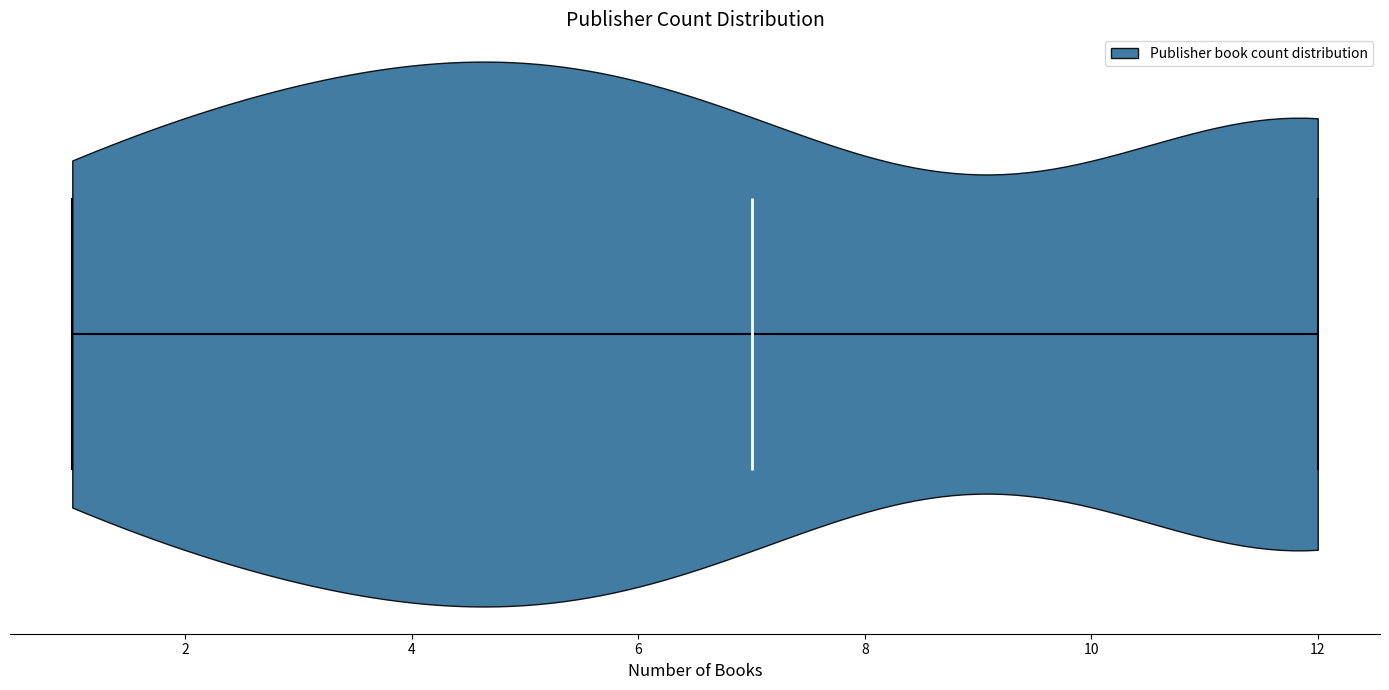

Read this violin plot against the x-axis: where its median line is, and the lowest and highest points the violin reaches. The values are not printed on the chart, so give them approximately, as read against the axis.

median line 7, lowest point 1, highest point 12